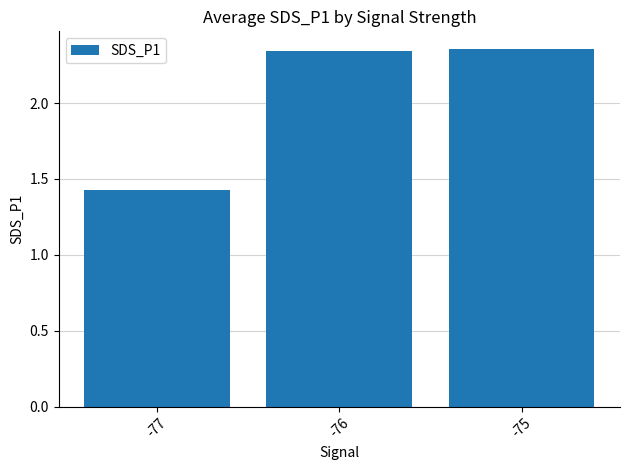

Which category has the lowest value across all series?

-77